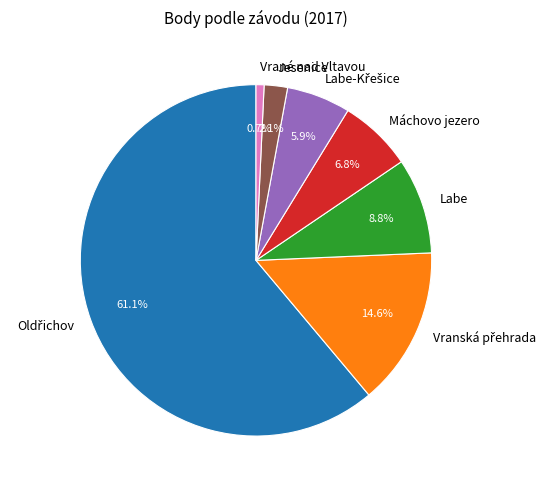

How many slices are in this pie chart?

7